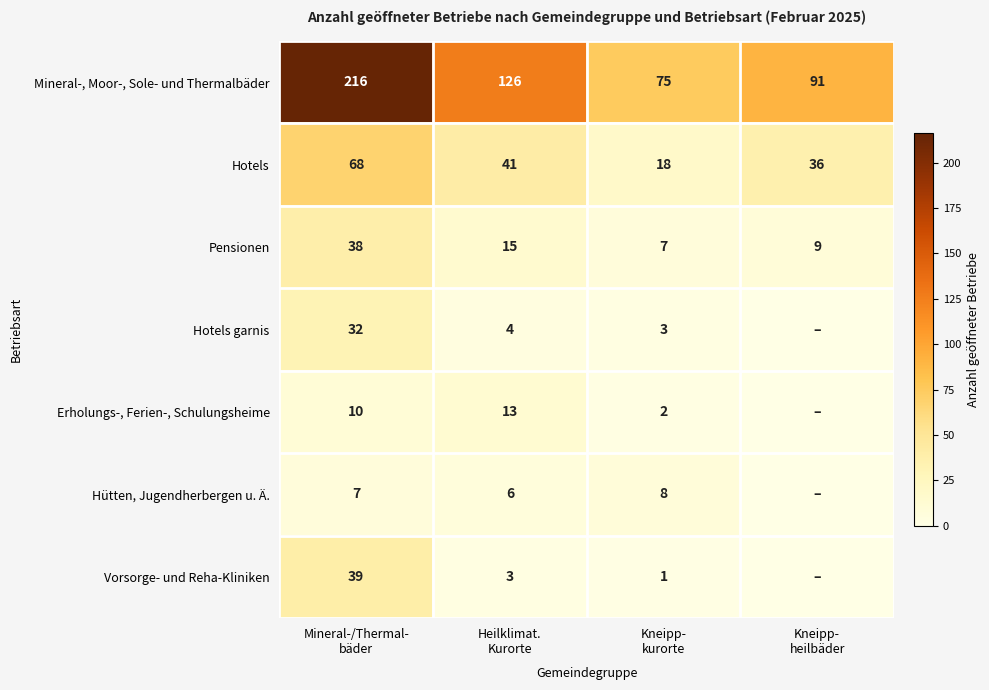

At Mineral-/Thermal-
bäder, list the series in order from largest to smallest.

Mineral-, Moor-, Sole- und Thermalbäder, Hotels, Vorsorge- und Reha-Kliniken, Pensionen, Hotels garnis, Erholungs-, Ferien-, Schulungsheime, Hütten, Jugendherbergen u. Ä.